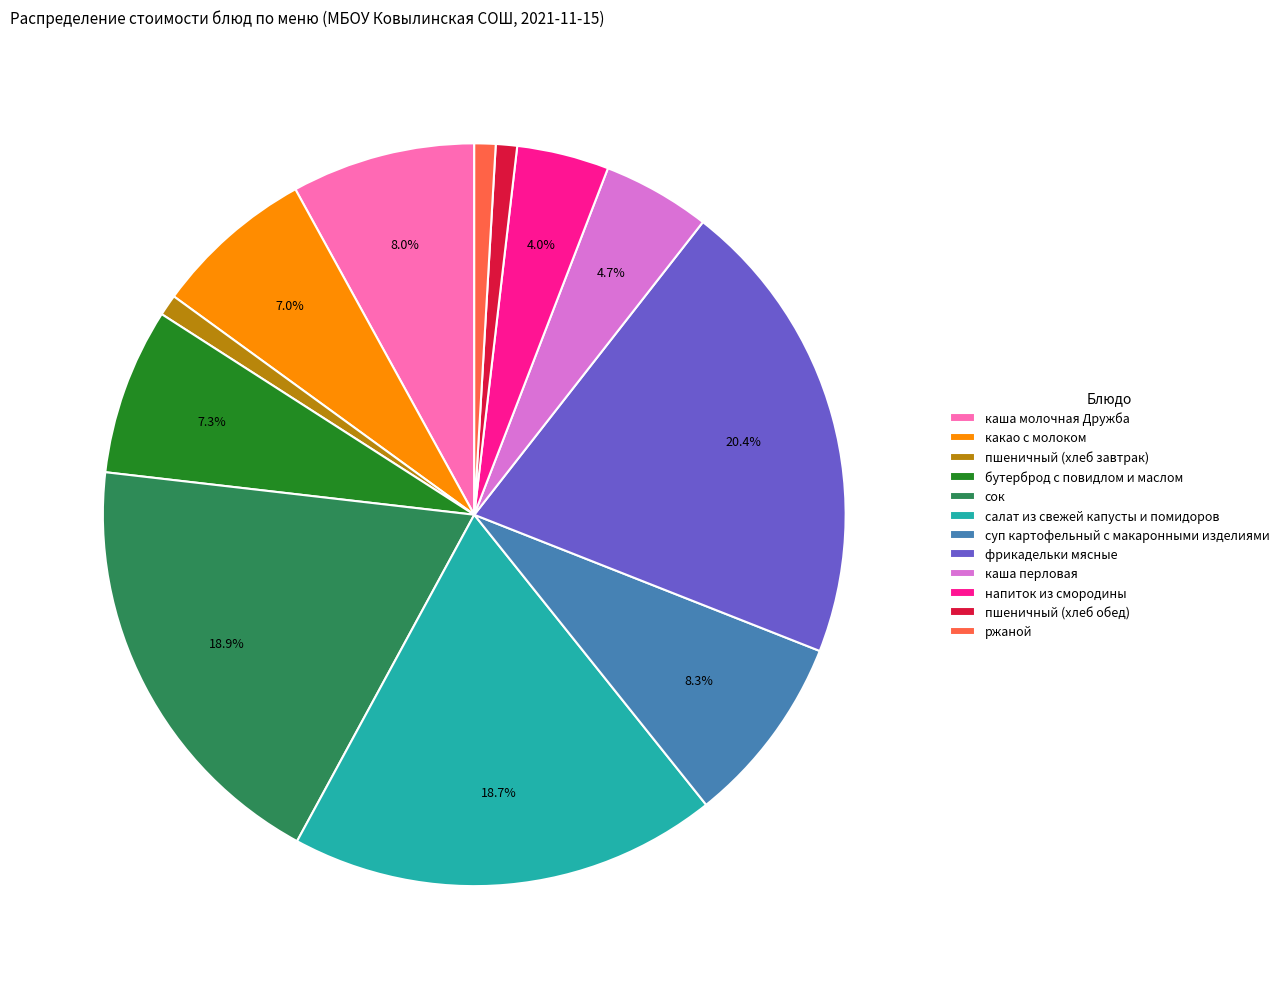

How many segments does this pie chart have?

12